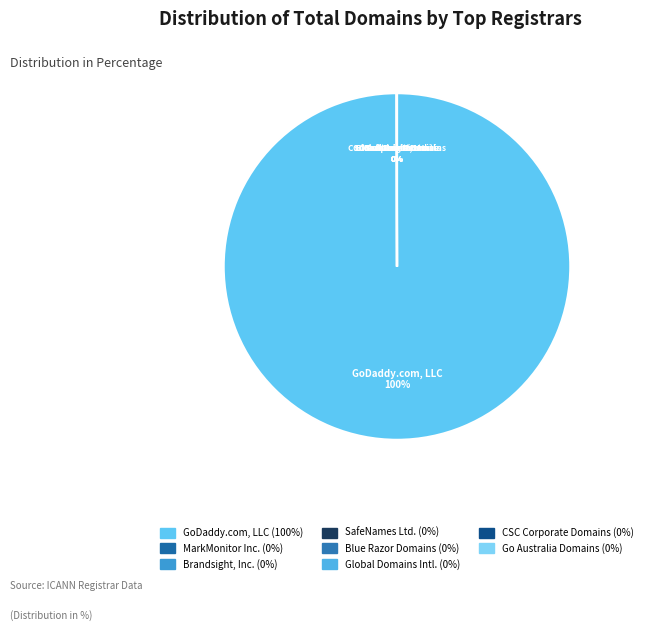

Rank the categories by value from highest to lowest.

GoDaddy.com, LLC, CSC Corporate Domains, Inc., MarkMonitor Inc., Global Domains International, Inc., Blue Razor Domains, LLC, Brandsight, Inc., SafeNames Ltd., Go Australia Domains, LLC